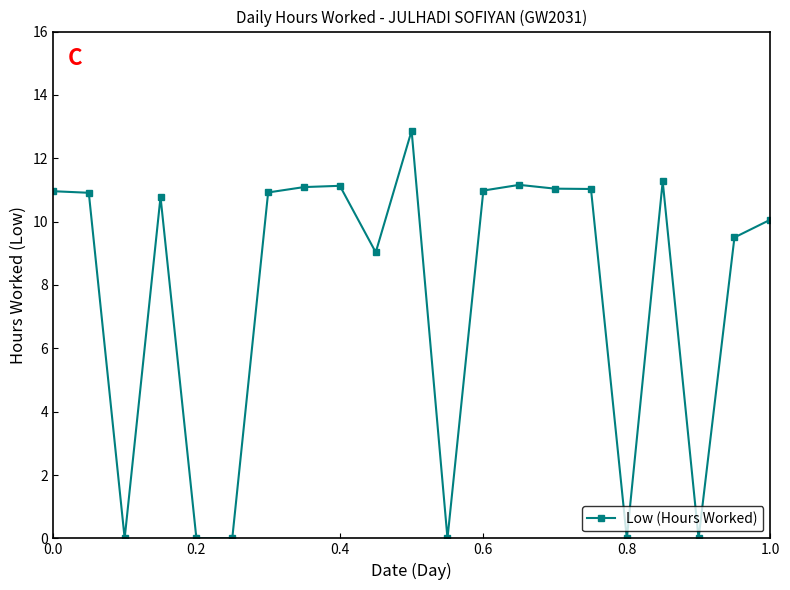

What is the greatest value displayed?

12.9